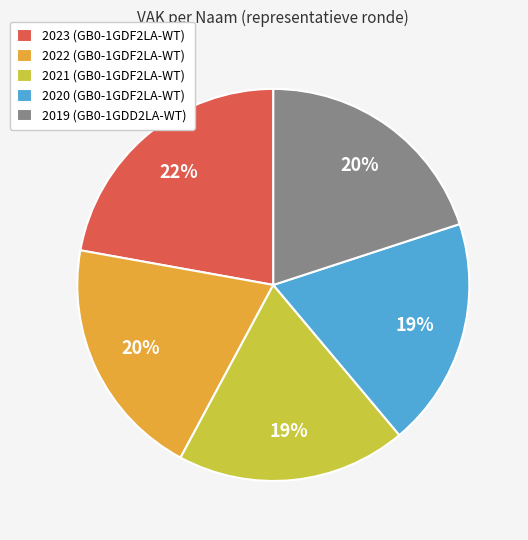

How many segments does this pie chart have?

5